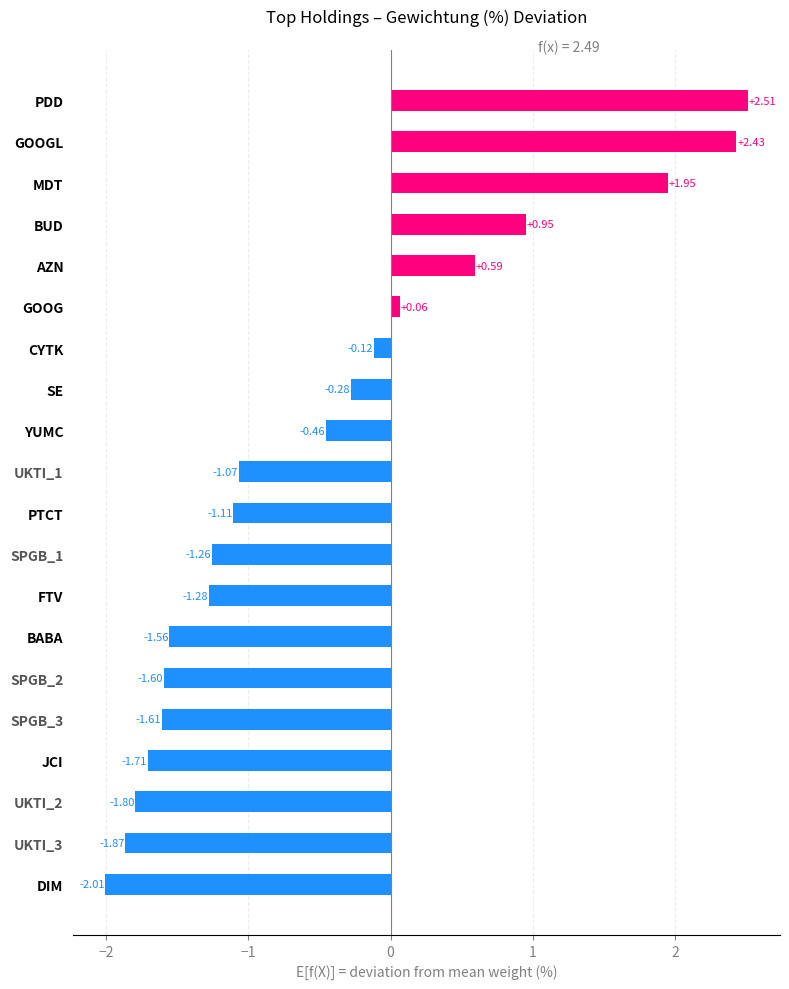

Rank the categories by value from lowest to highest.

DIM, UKTI_3, UKTI_2, JCI, SPGB_3, SPGB_2, BABA, FTV, SPGB_1, PTCT, UKTI_1, YUMC, SE, CYTK, GOOG, AZN, BUD, MDT, GOOGL, PDD